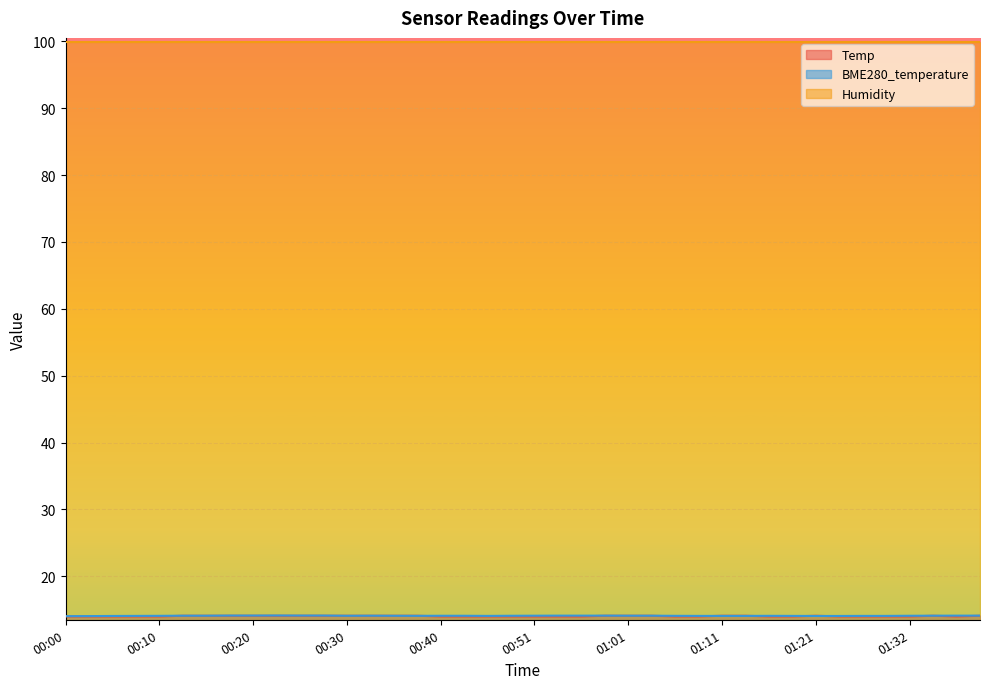

Which series changed the most between 00:28 and 01:19?

Temp